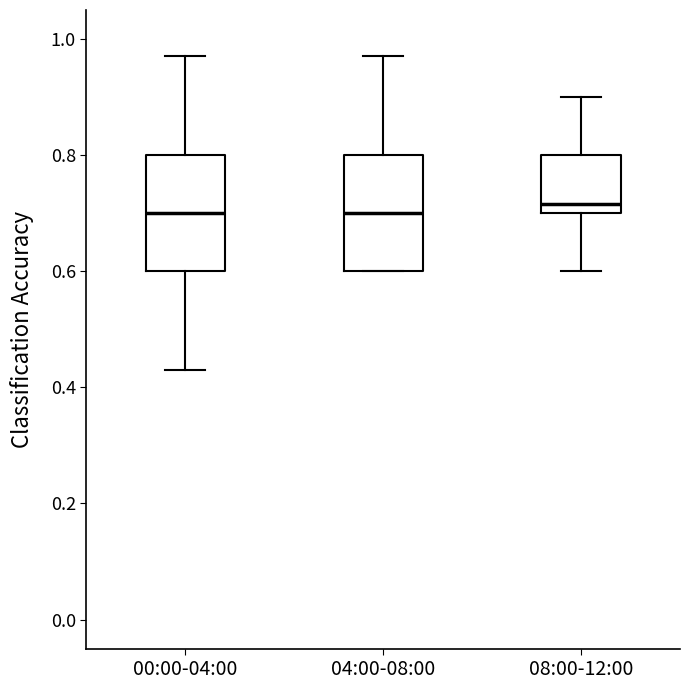

Reading left to right, read every box against the y-axis: the position of its median line, the range the box covers, and the ends of its whiskers. The values are not printed on the chart, so give them approximately, as read against the axis.

00:00-04:00: median 0.70, box 0.60 to 0.80, whiskers 0.44 to 0.98
04:00-08:00: median 0.70, box 0.60 to 0.80, whiskers 0.60 to 0.98
08:00-12:00: median 0.72, box 0.70 to 0.80, whiskers 0.60 to 0.90